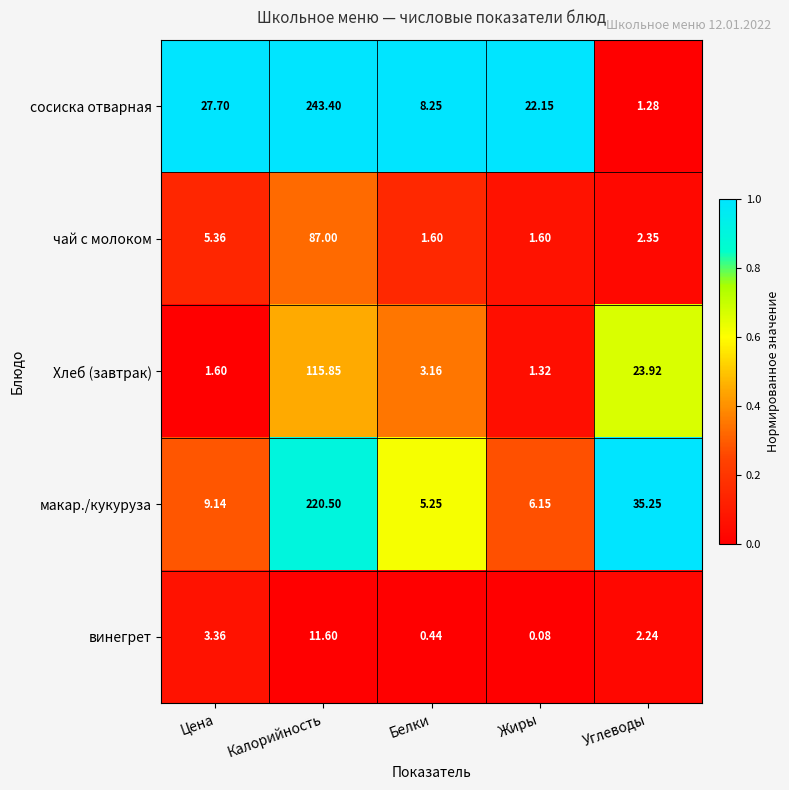

Which series has the largest range (max minus min)?

сосиска отварная